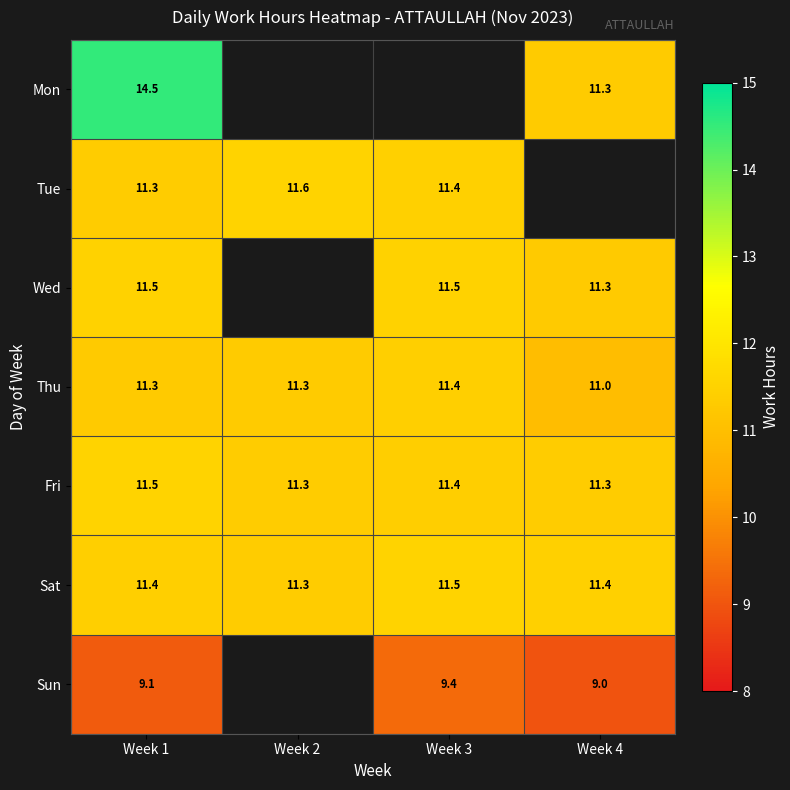

Is the value of Tue at Week 2 greater than the value of Sat at Week 3?

Yes